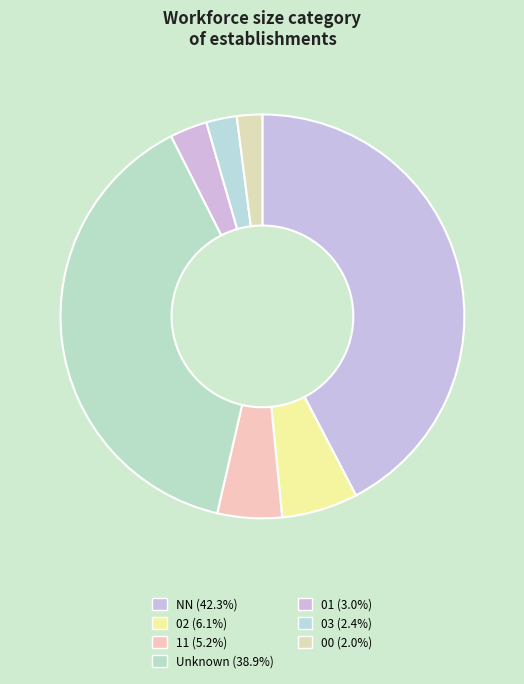

How many segments does this pie chart have?

7